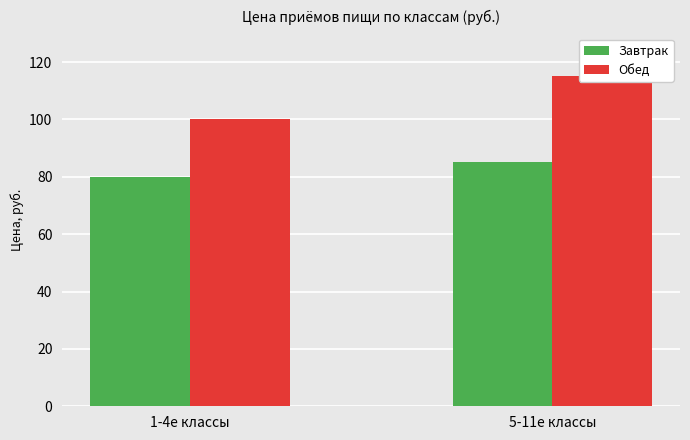

Does the chart contain stacked bars?

No